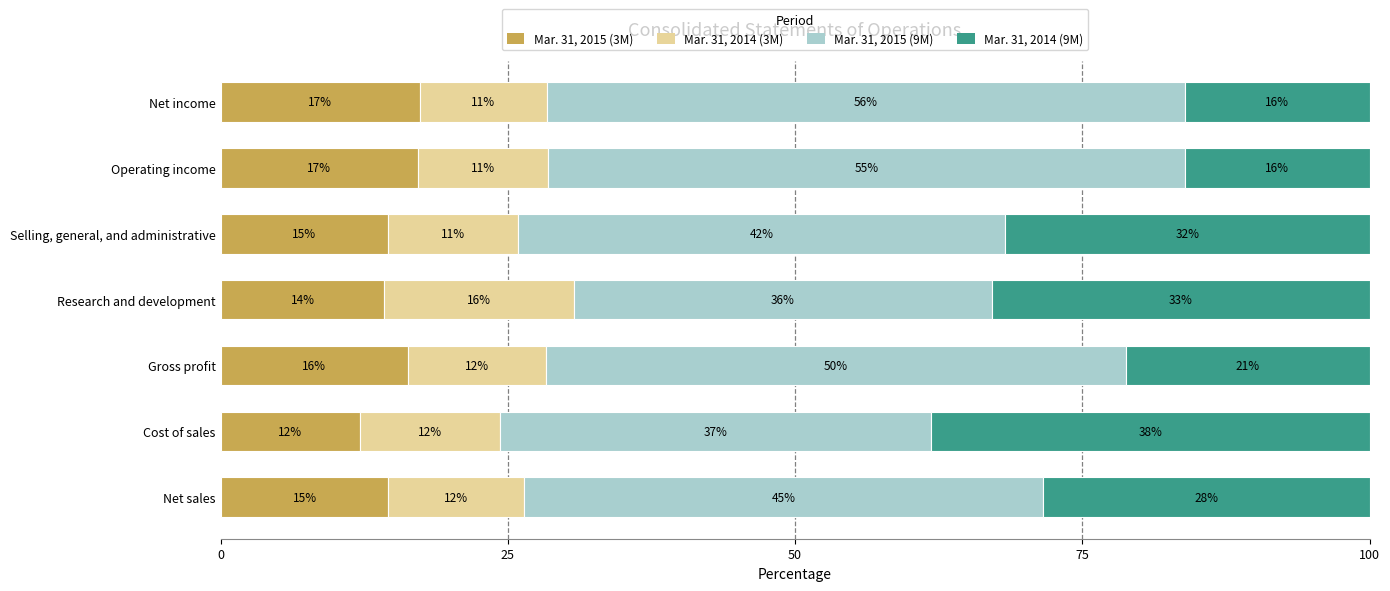

What are all the series names shown in the legend?

Mar. 31, 2015 (3M), Mar. 31, 2014 (3M), Mar. 31, 2015 (9M), Mar. 31, 2014 (9M)